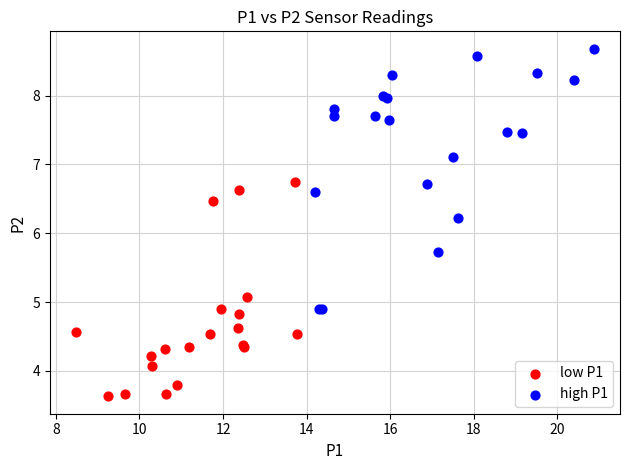

Which series has the largest Y range (max minus min)?

high P1